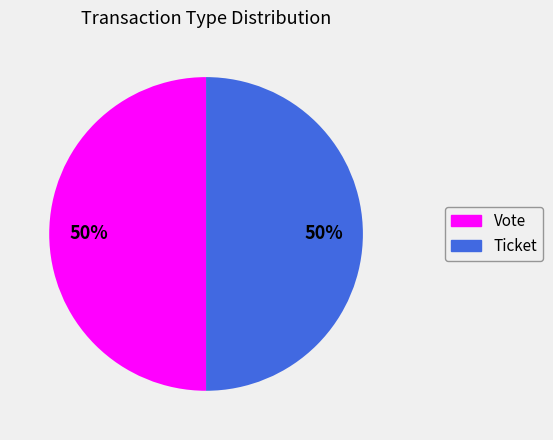

True or false: Ticket accounts for 50% of the total.

True